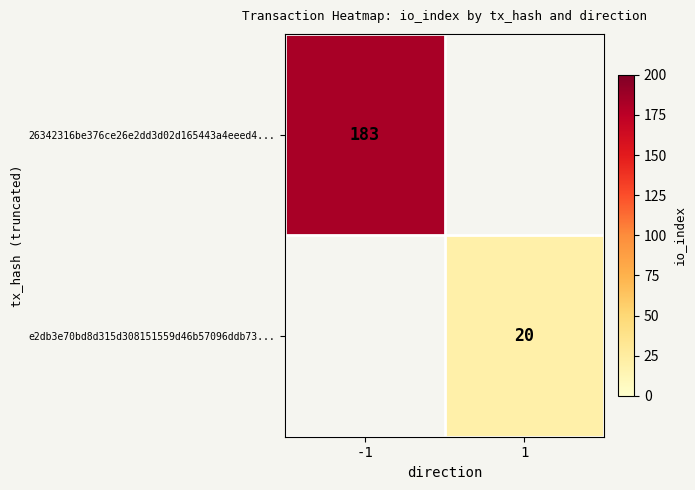

The 26342316be376ce26e2dd3d02d165443a4eeed4... series shows 37 at -1. True or false?

False